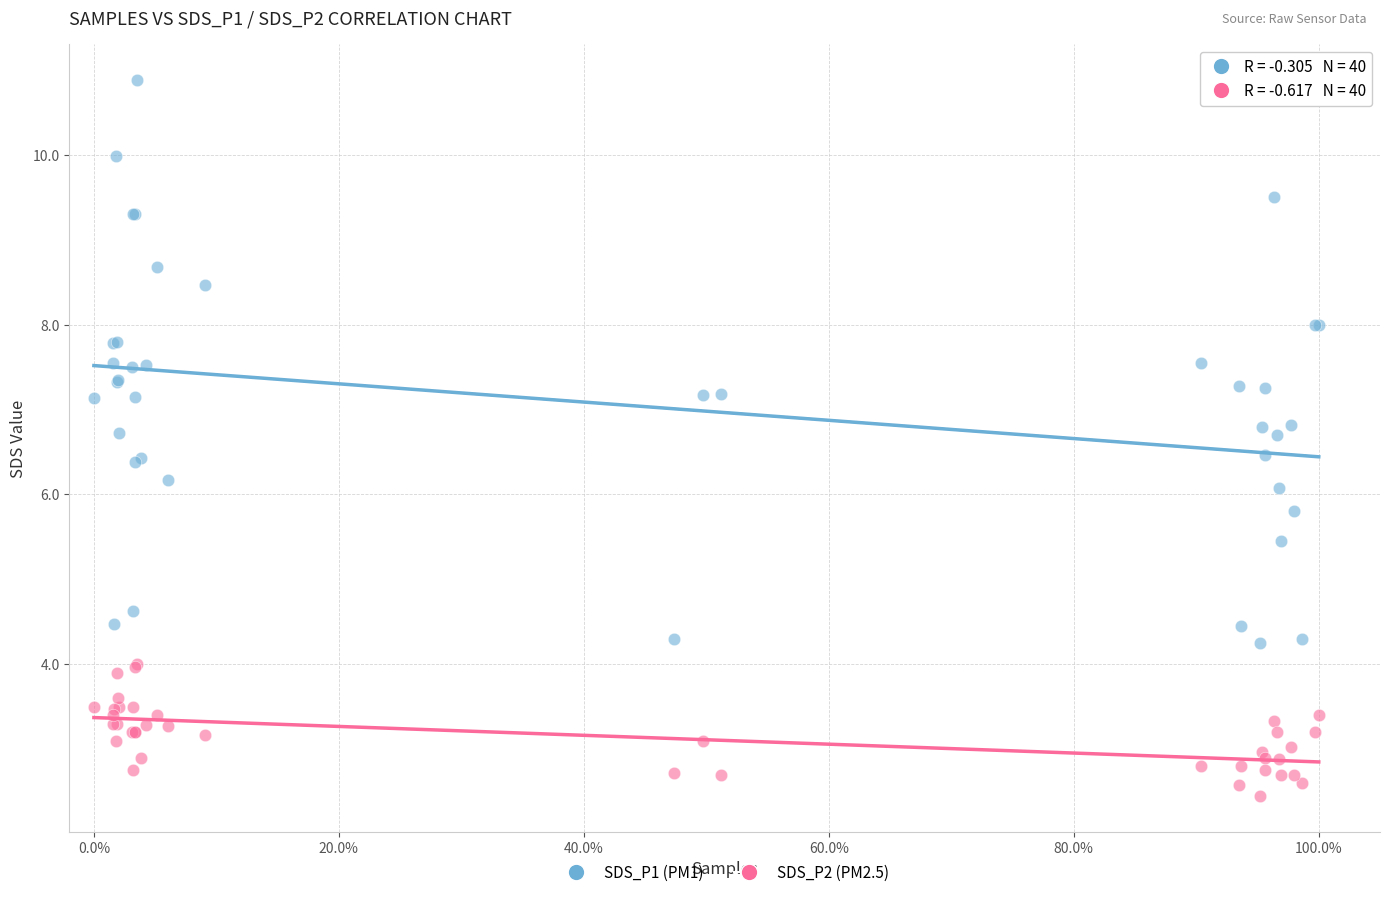

Which series reaches the maximum Y coordinate?

SDS_P1 (PM1)